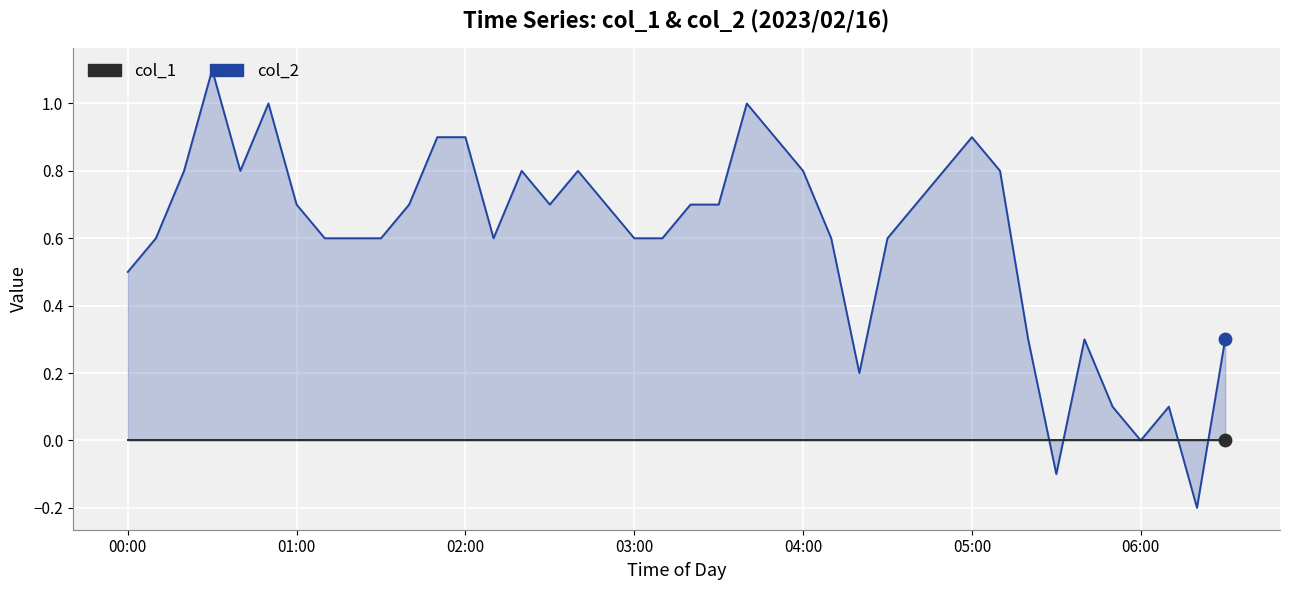

Which series has the largest Y range (max minus min)?

col_2